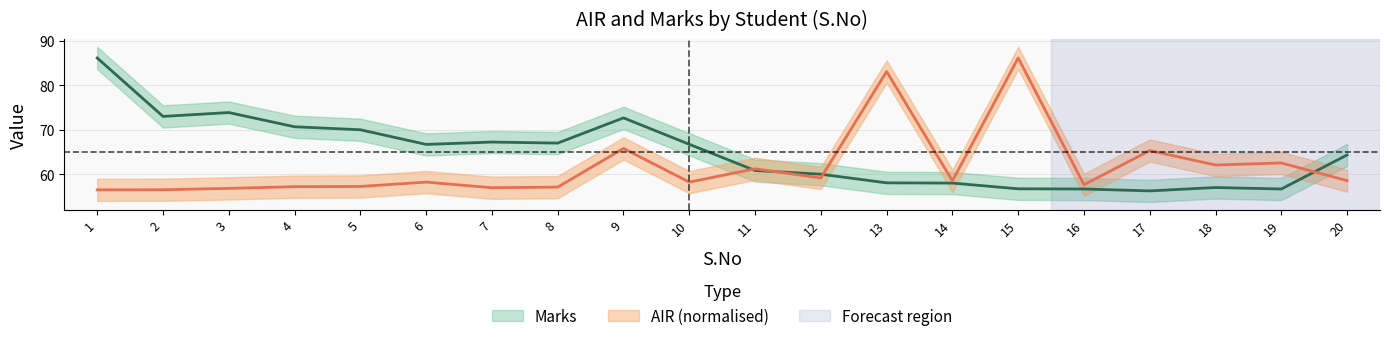

At 5, list the series in order from smallest to largest.

AIR, Marks